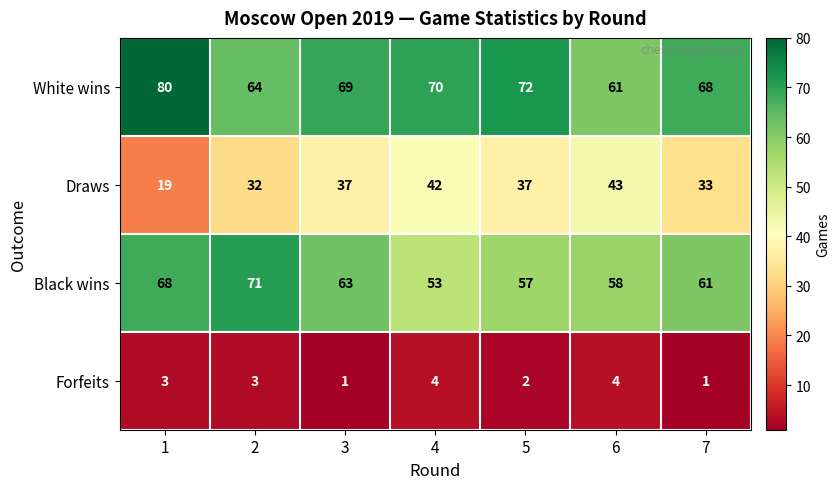

What is the difference between the second highest and minimum values in the White wins series?

11